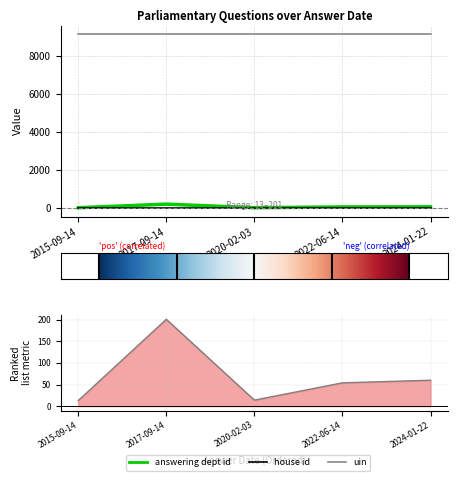

List the labels in order of answering dept id value, largest first.

2017-09-14, 2024-01-22, 2022-06-14, 2020-02-03, 2015-09-14